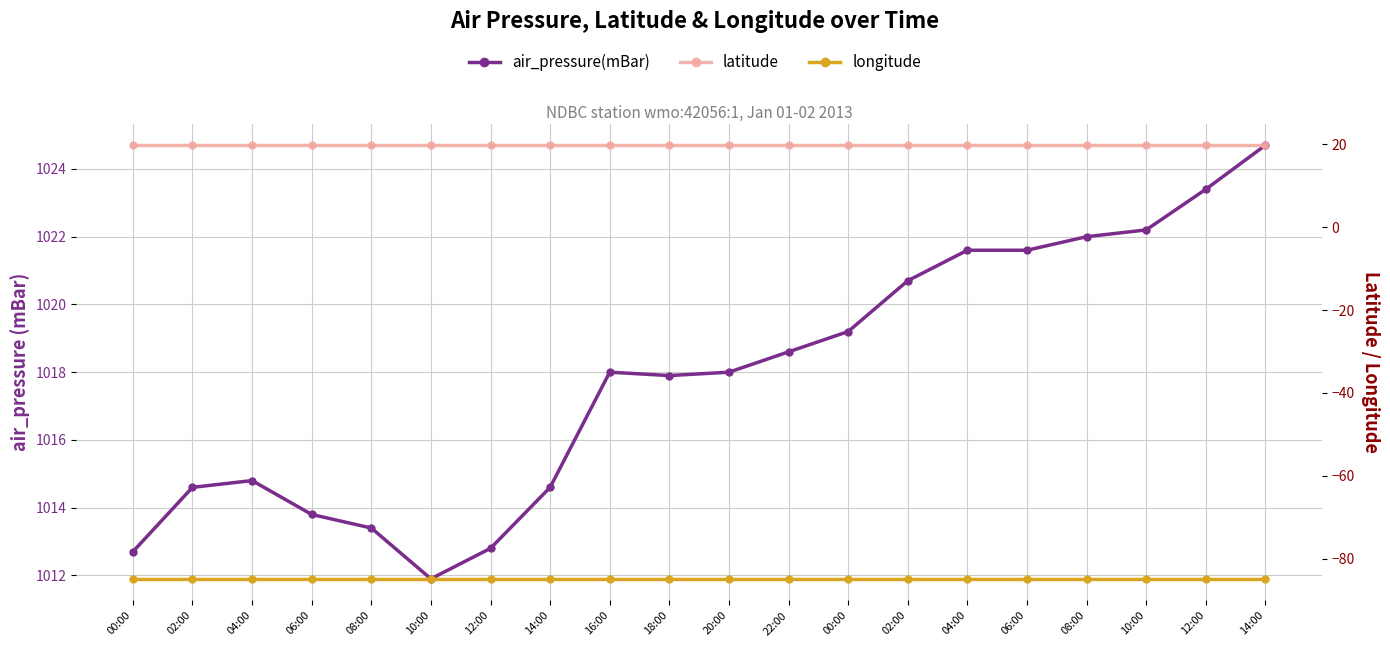

What is the sum of the latitude values at 18:00 and 08:00?

39.6